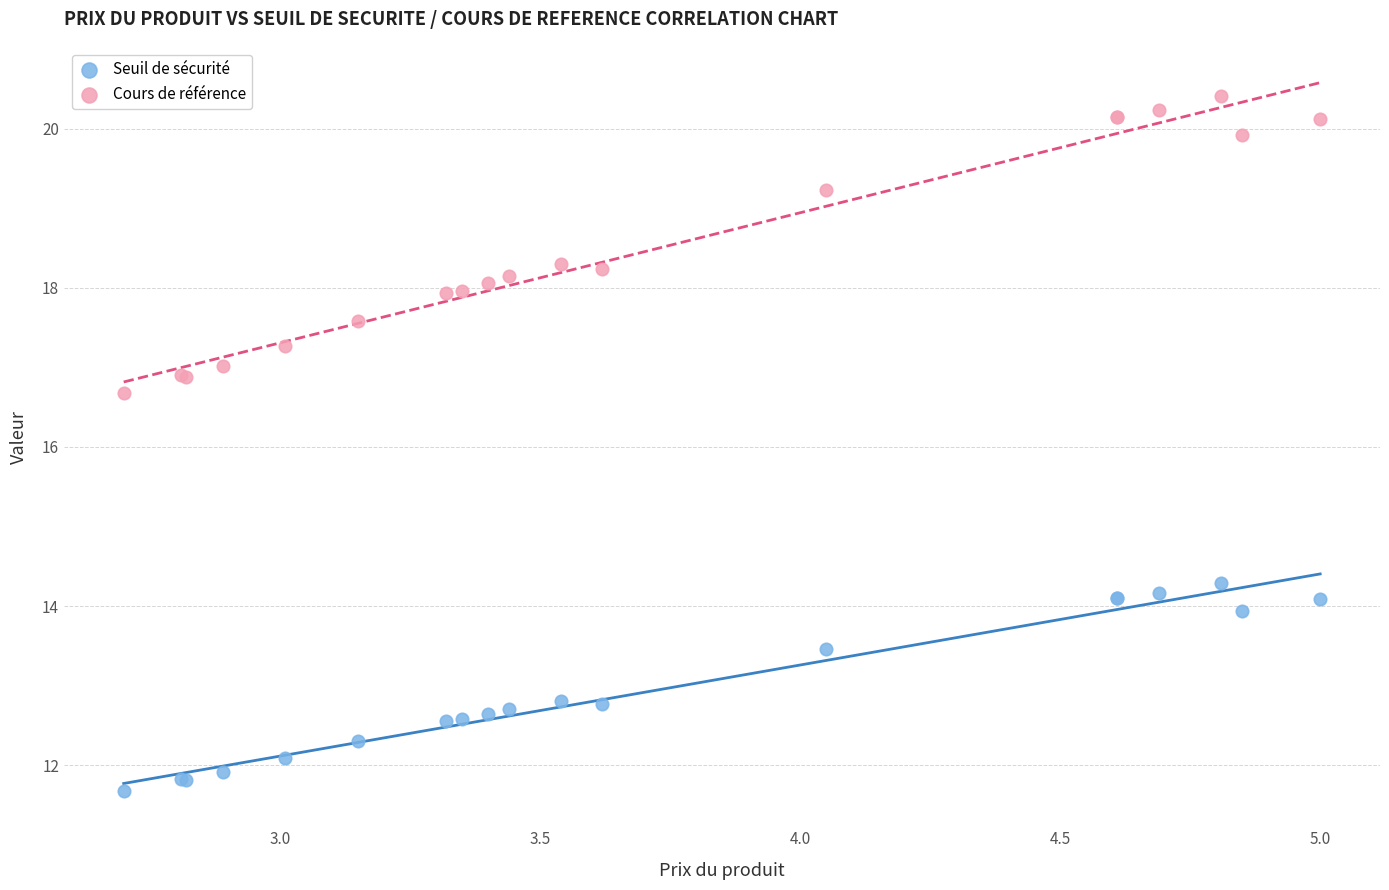

Which series has the largest Y range (max minus min)?

Cours de référence